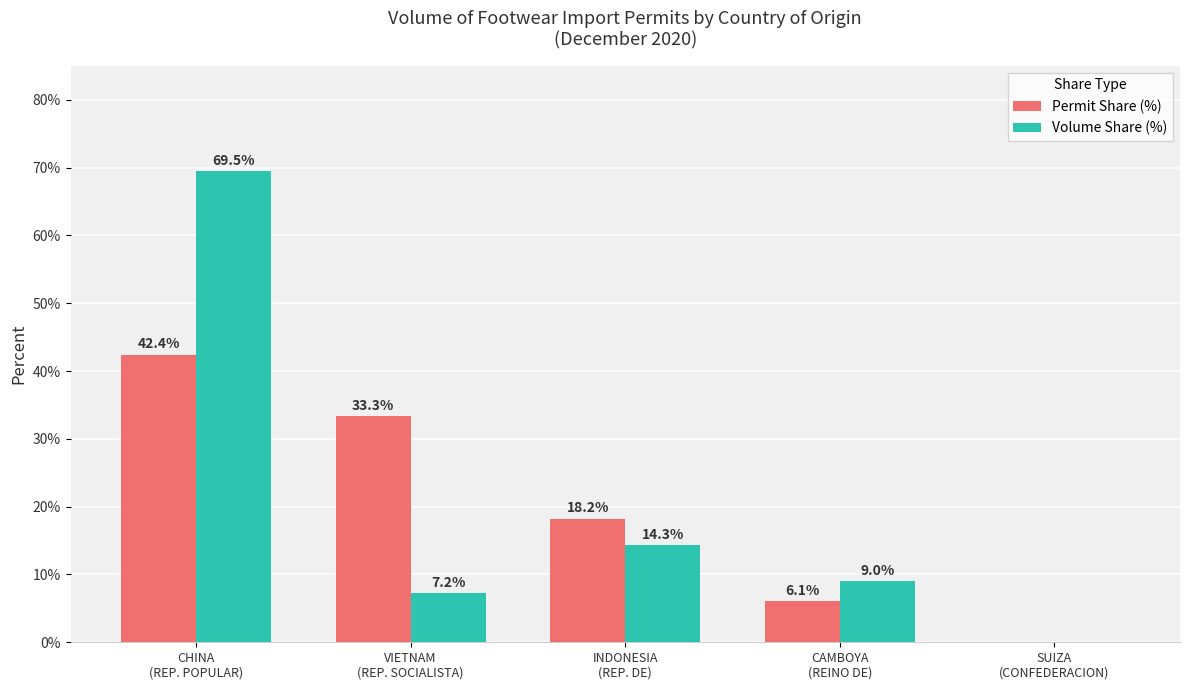

How many values in Volume Share (%) are above zero?

4